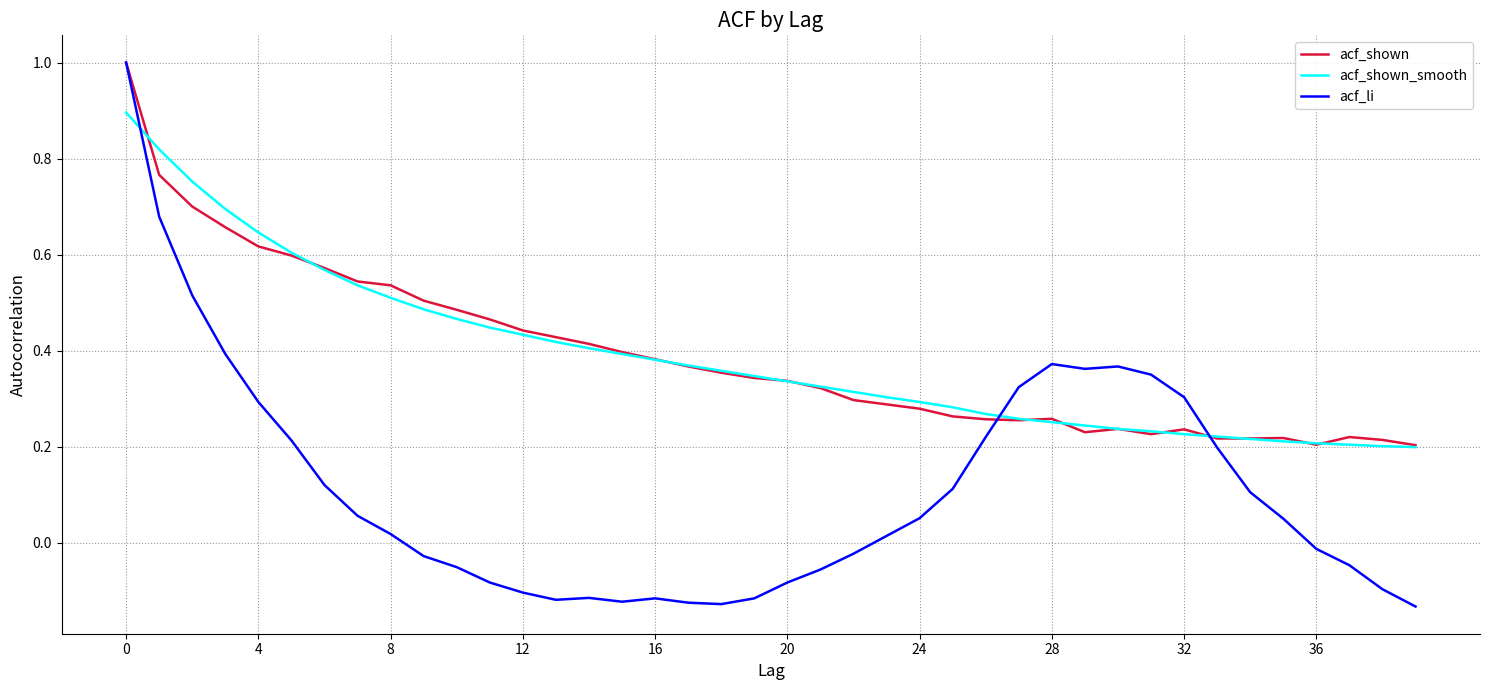

What is the maximum value shown in the chart?

1.0